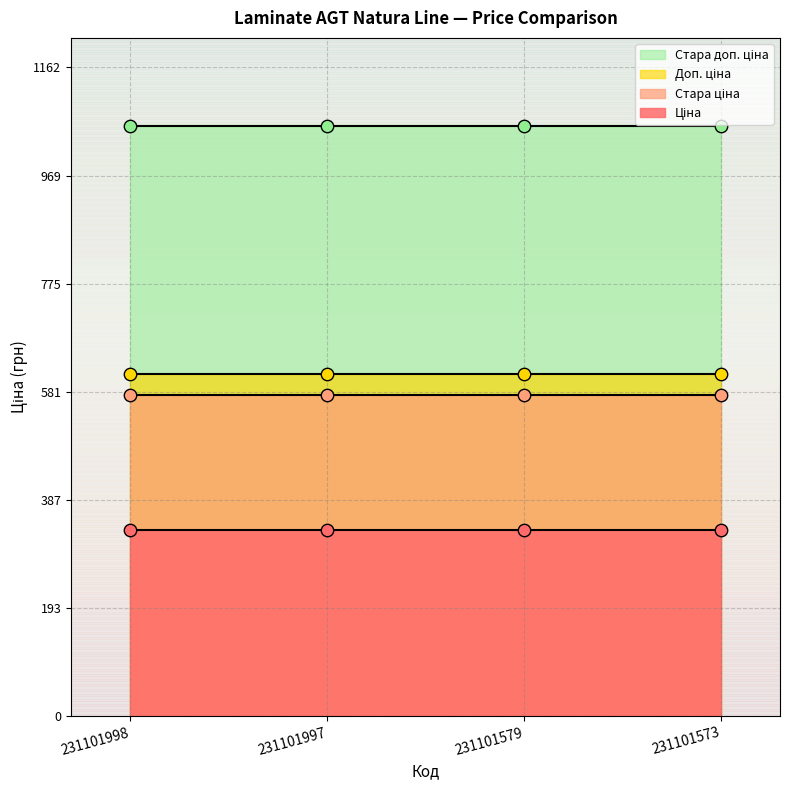

At which category is the sum across all series the highest?

231101998